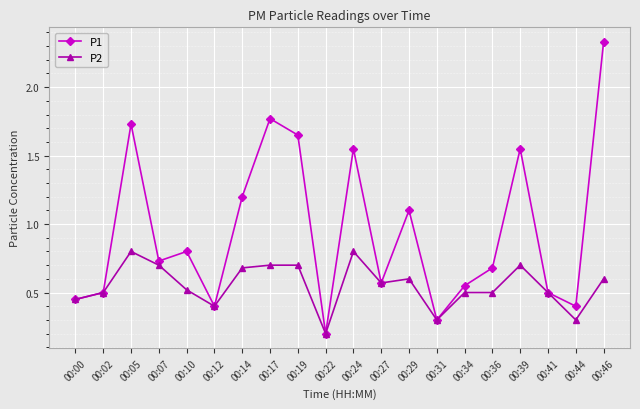

Rank the series by their maximum value, from highest to lowest.

P1, P2